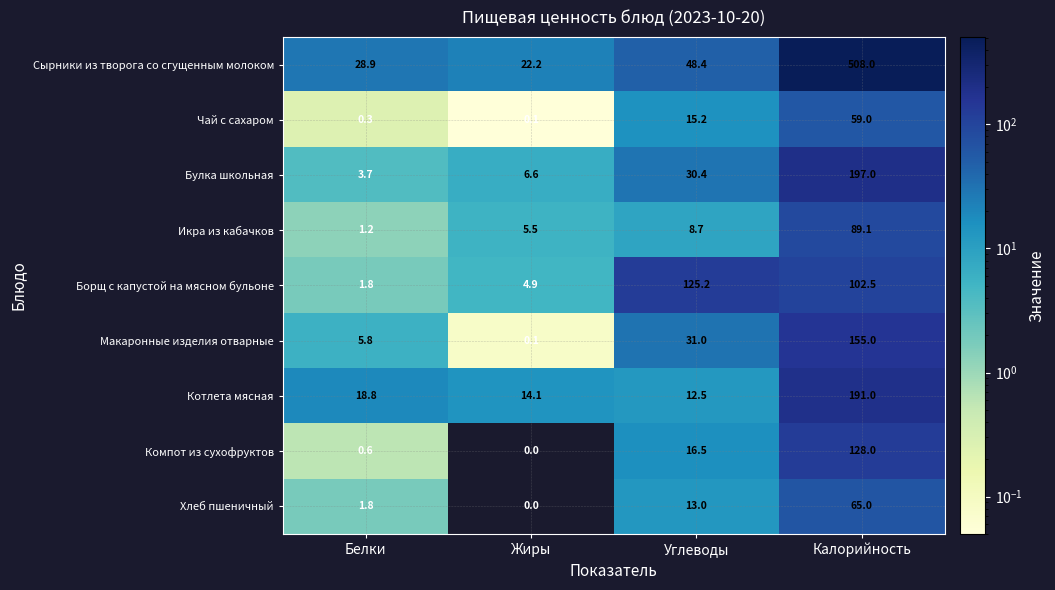

The Борщ с капустой на мясном бульоне series shows 35.8 at Углеводы. True or false?

False